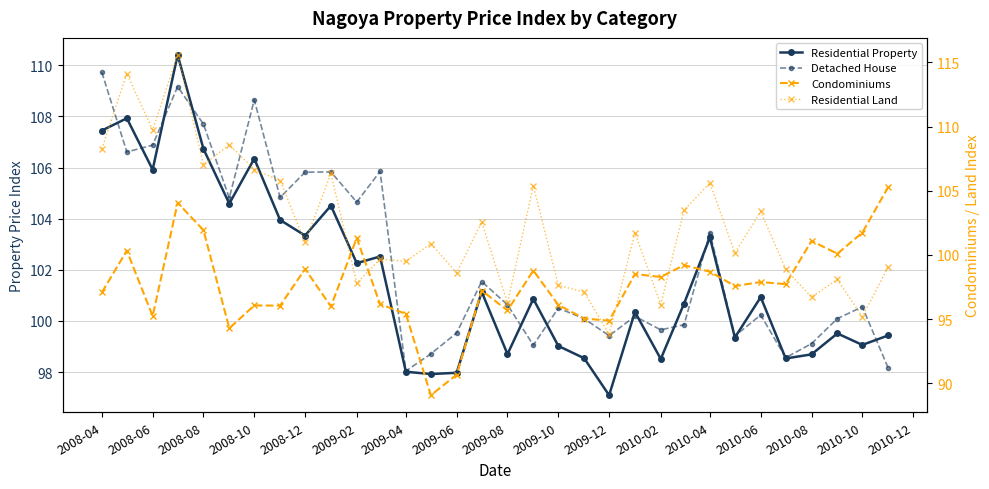

How many intersections are there between Residential Property and Detached House?

13